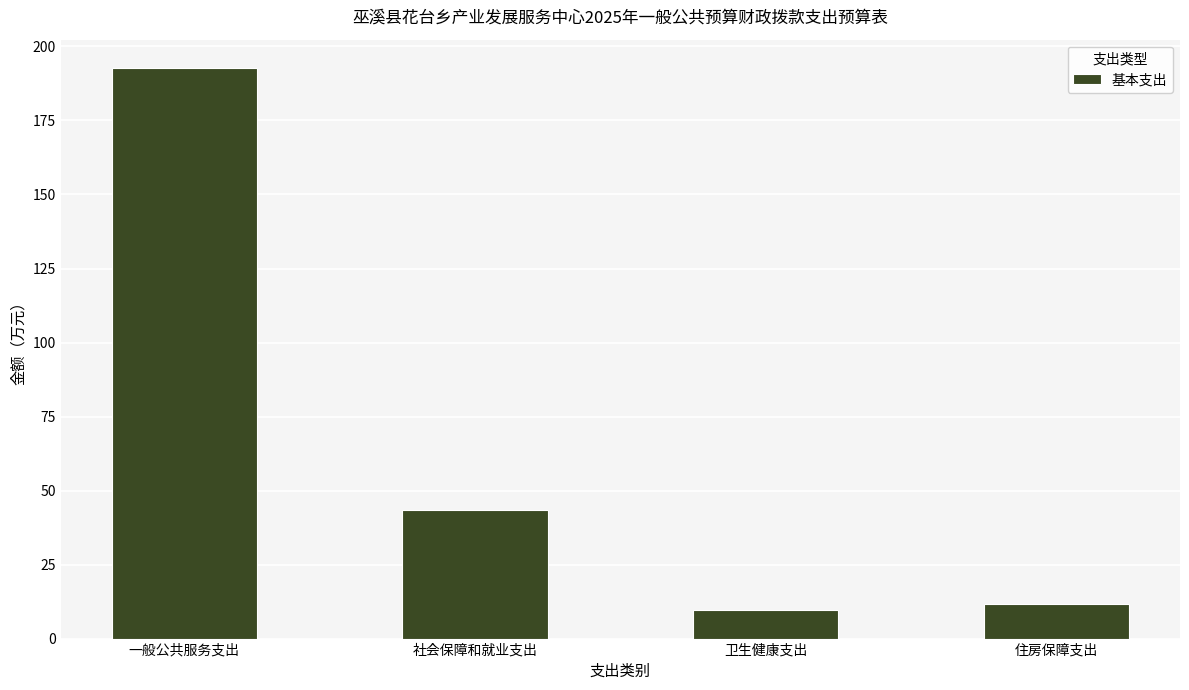

What position from the left is 卫生健康支出?

3